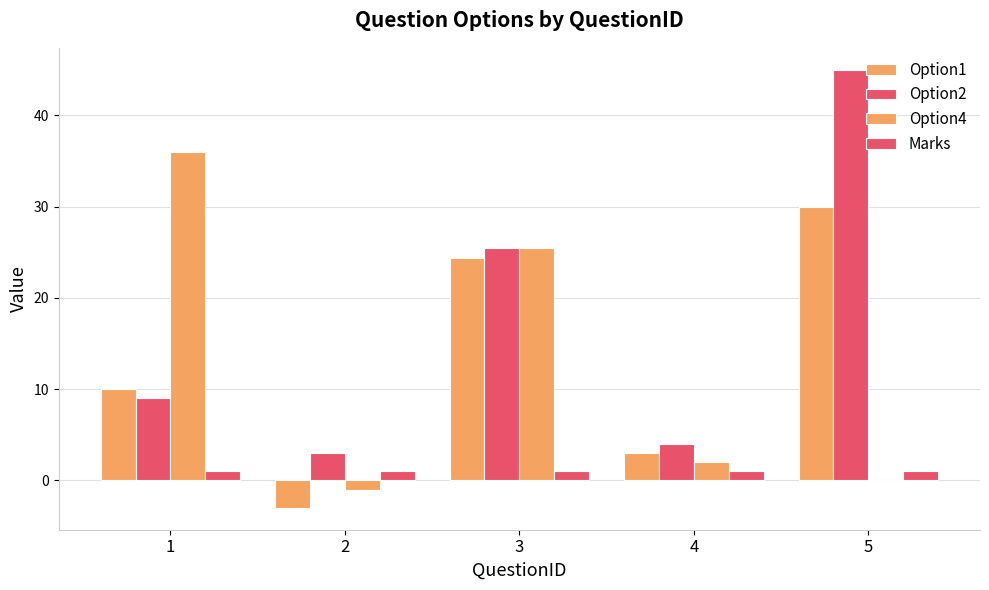

Count the number of data series in this chart.

4